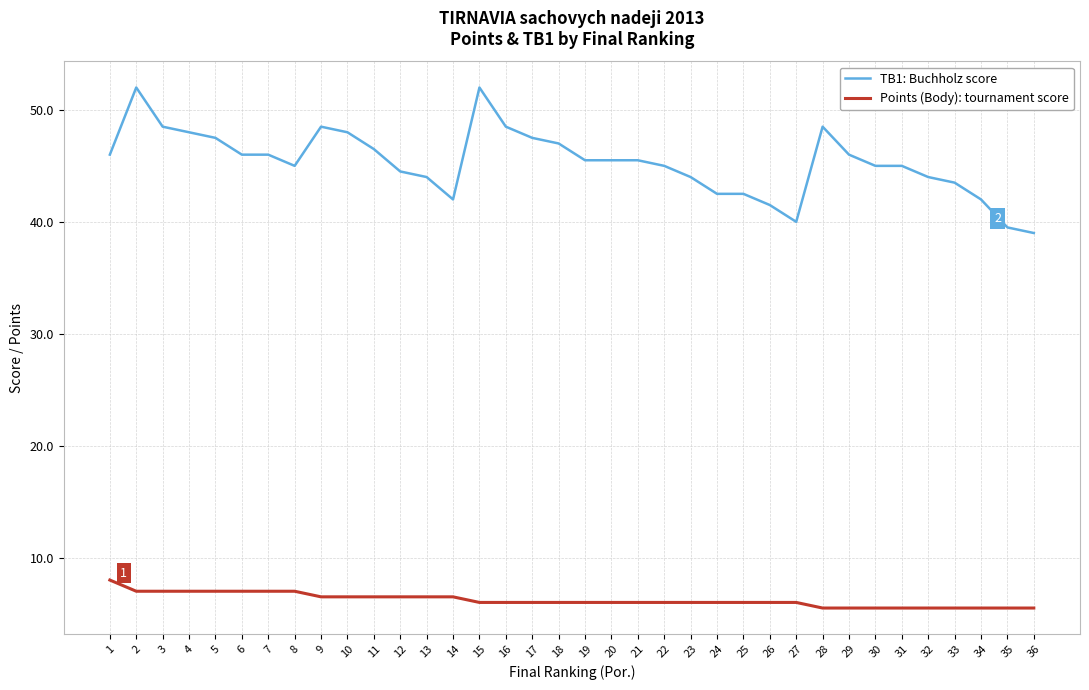

Which series has the widest spread of values?

TB1: Buchholz score